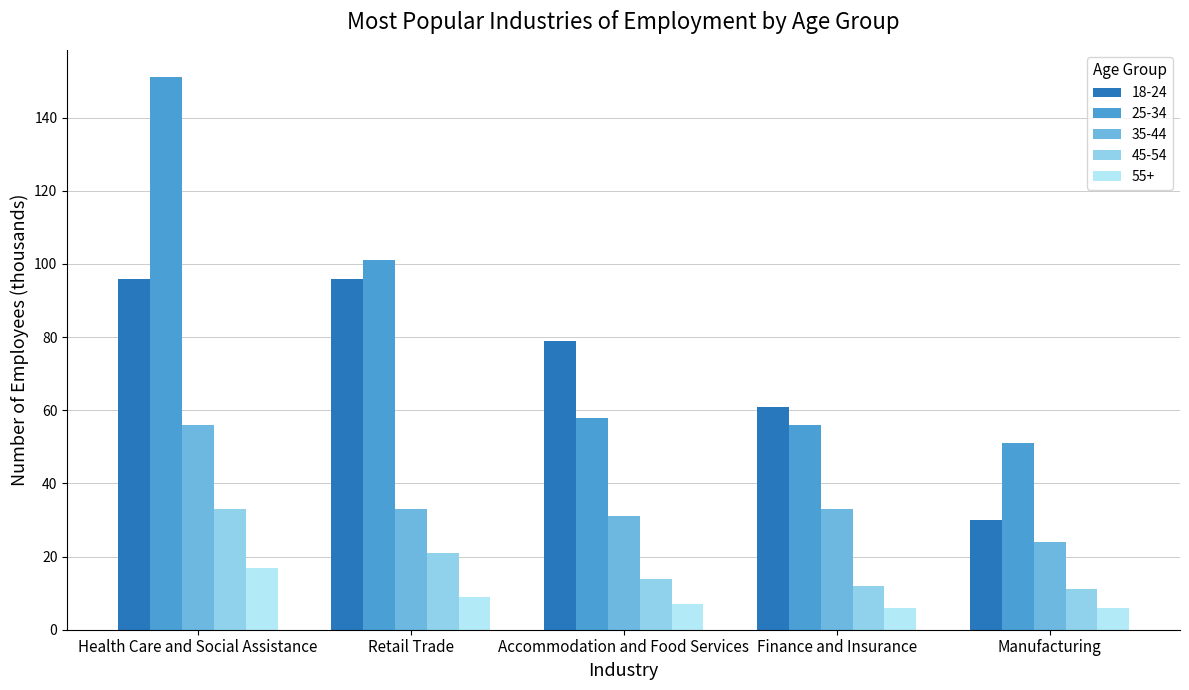

How many 18-24 values are between 61 and 96?

4